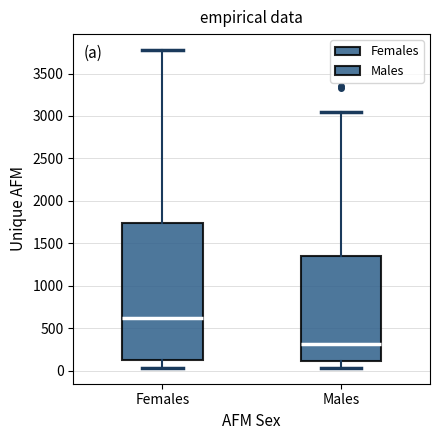

Comparing the boxes themselves (not the whiskers), which one is the tallest?

Females